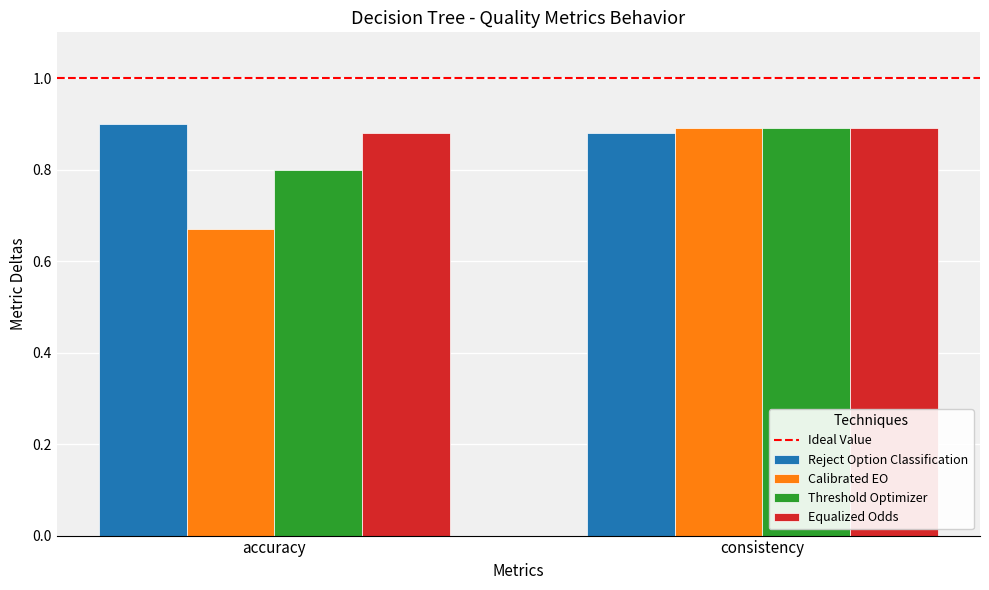

Is it true that Threshold Optimizer equals 0.8 at accuracy?

True